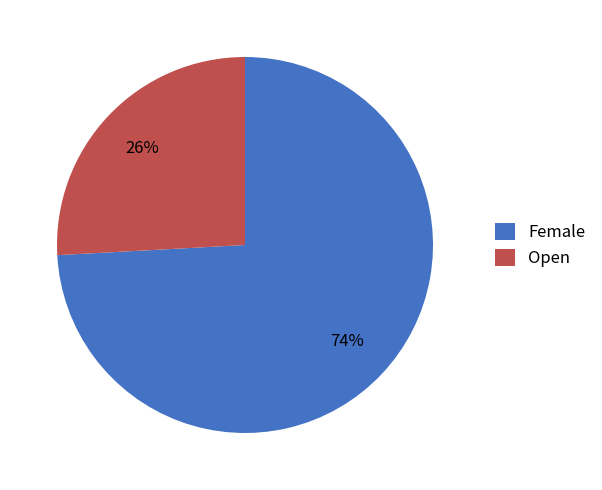

How many slices are in this pie chart?

2